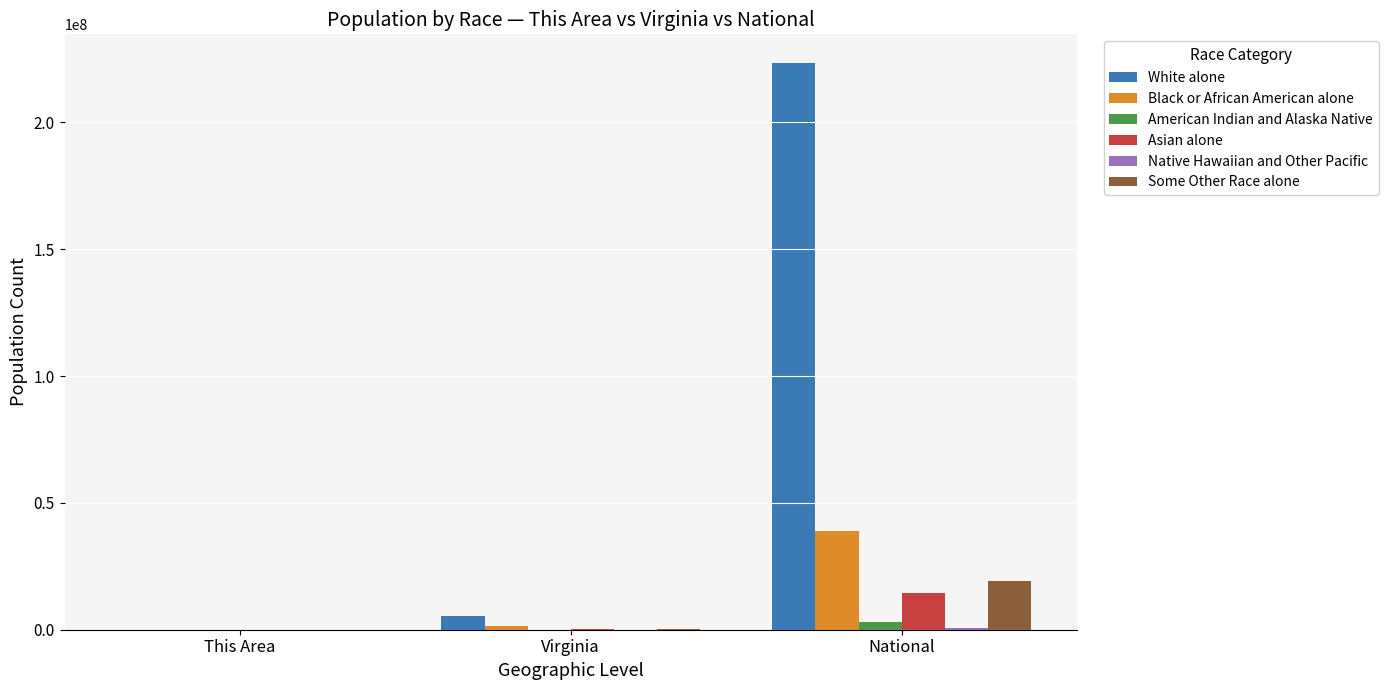

Is the value of Black or African American alone at National greater than the value of American Indian and Alaska Native at This Area?

Yes